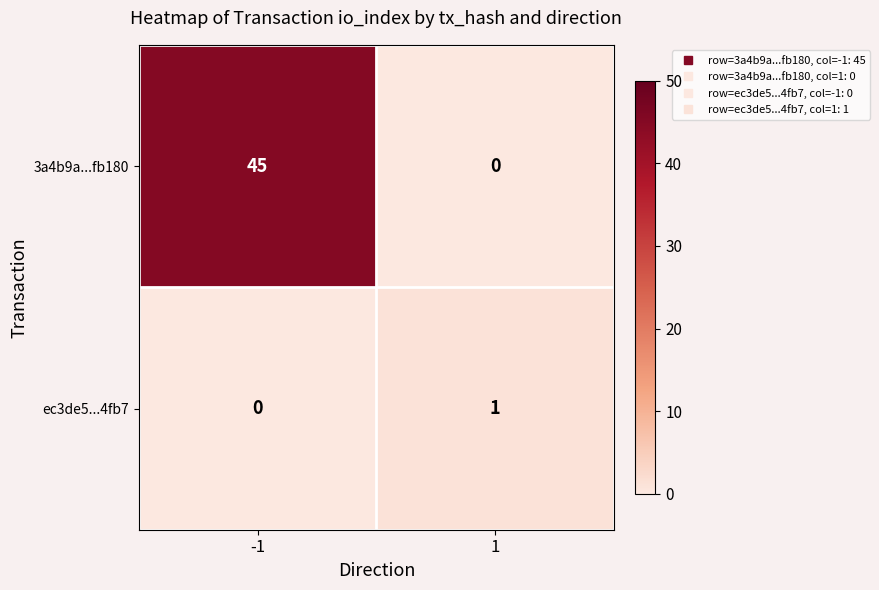

List the series in order of their peak value, highest first.

3a4b9a...fb180, ec3de5...4fb7